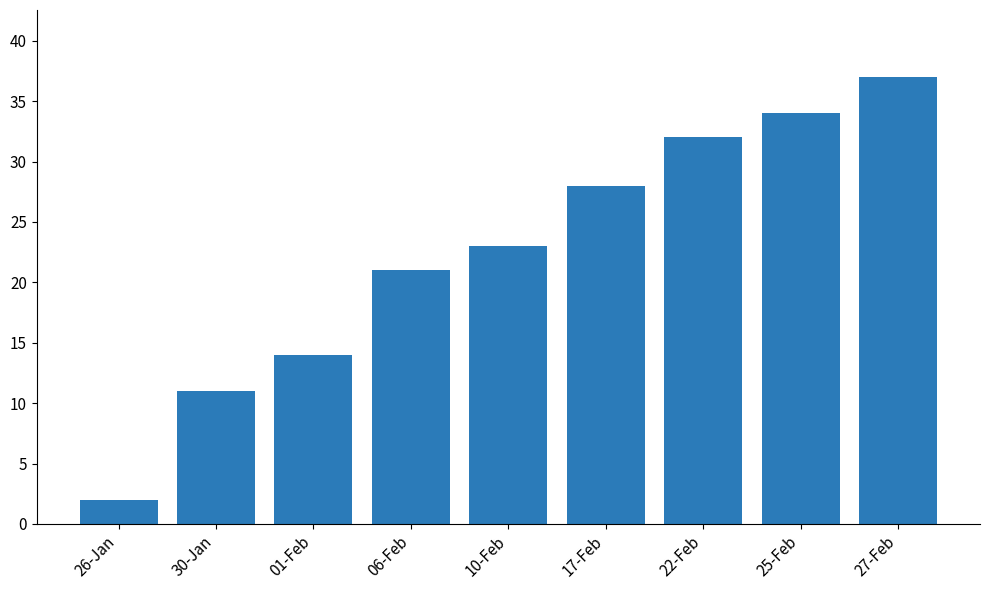

Which label corresponds to the largest value in the chart?

27-Feb